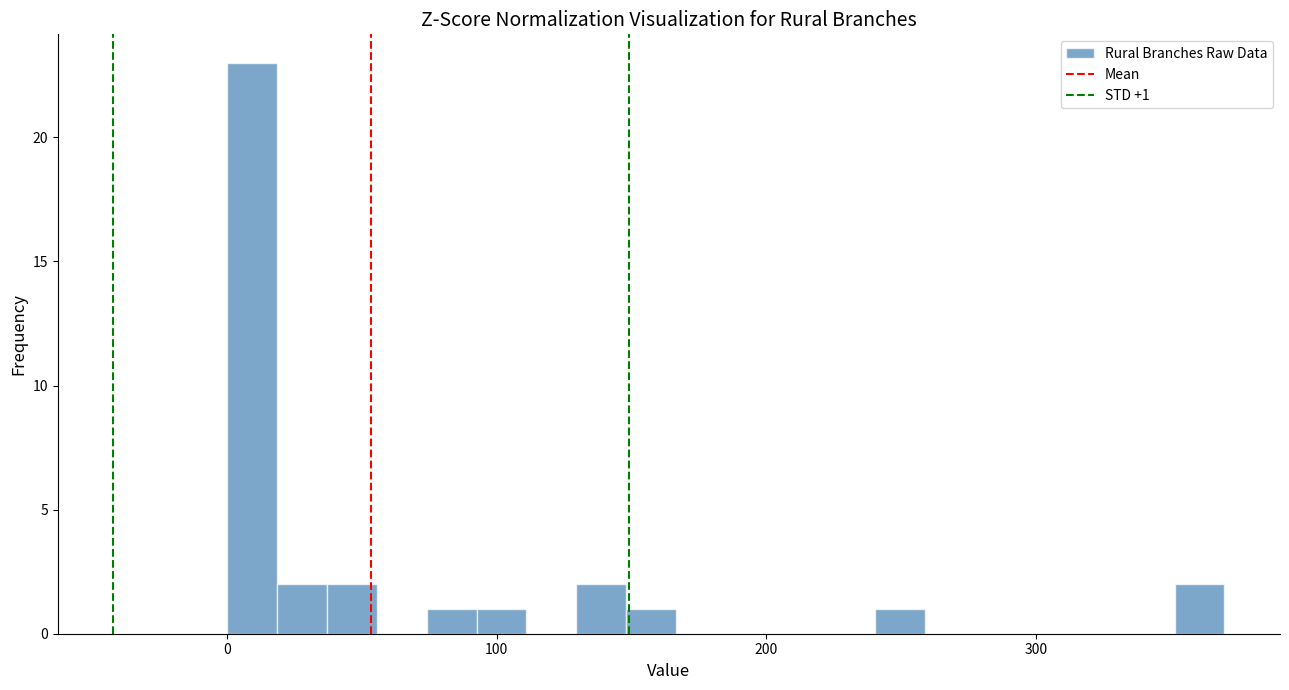

Read against the x-axis, roughly where is the centre of the tallest bar?

10